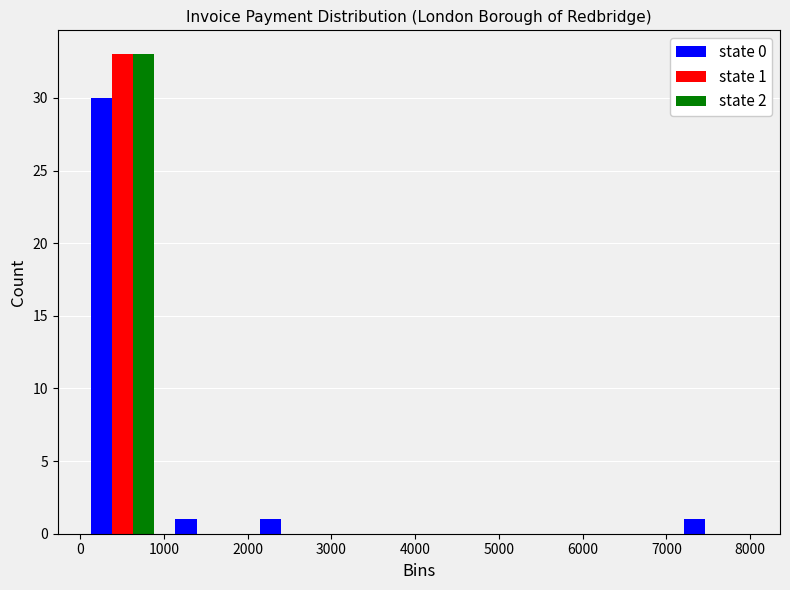

In the state 1 series, which range on the x-axis has the tallest bar?

0 to 1000